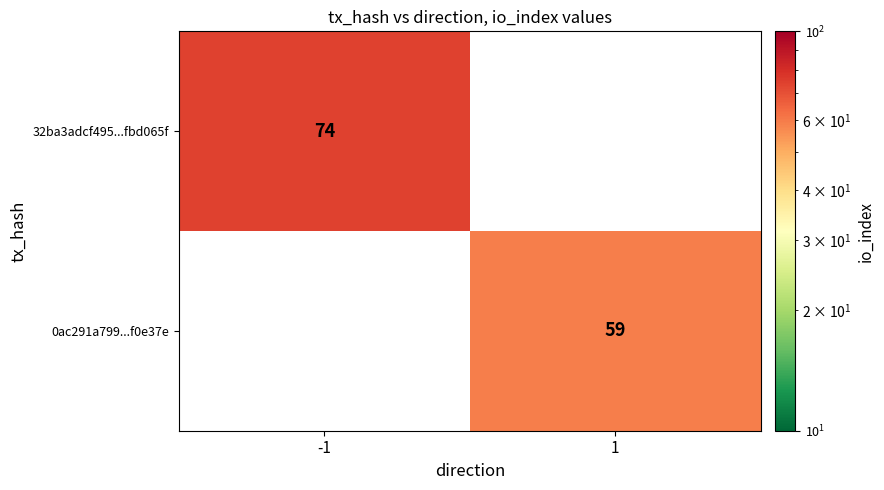

True or false: 32ba3adcf495...fbd065f has a value of 74 at -1.

True